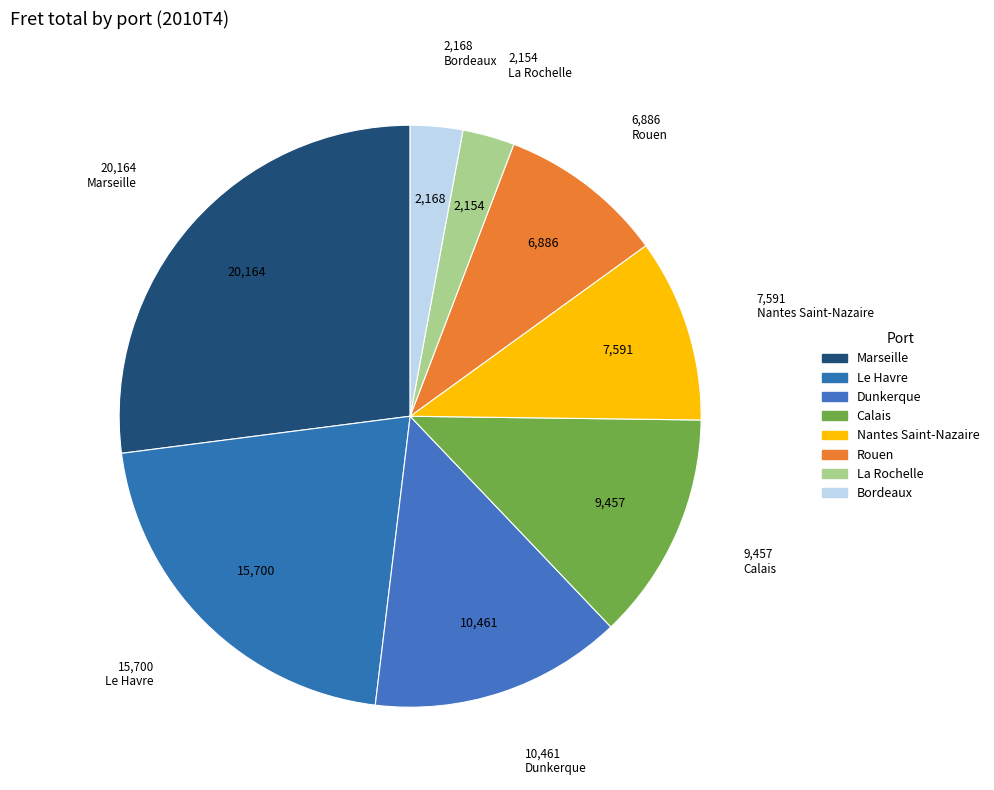

How many slices are in this pie chart?

8